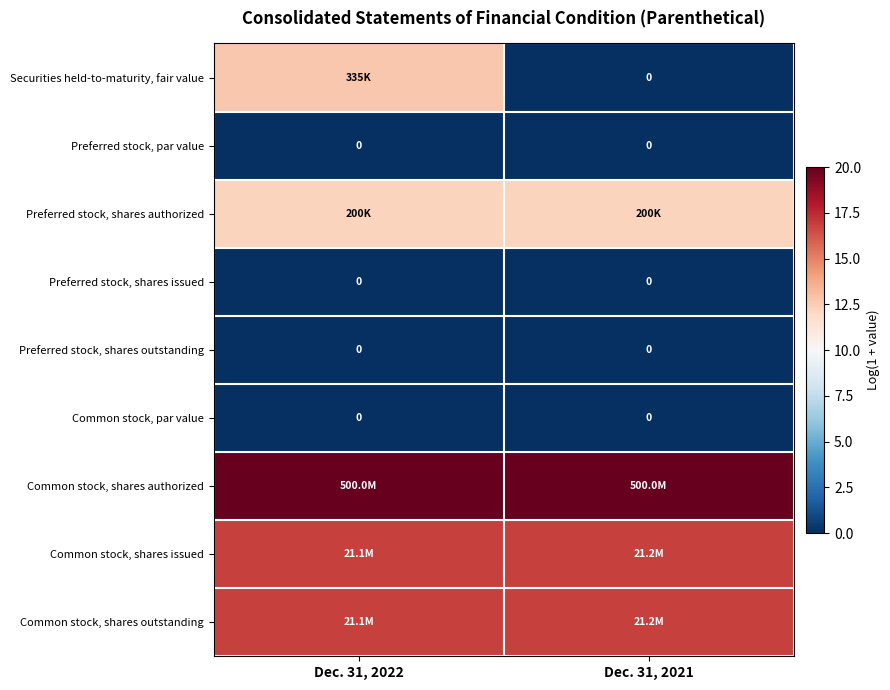

Which category has the lowest value in the Securities held-to-maturity, fair value series?

Dec. 31, 2021